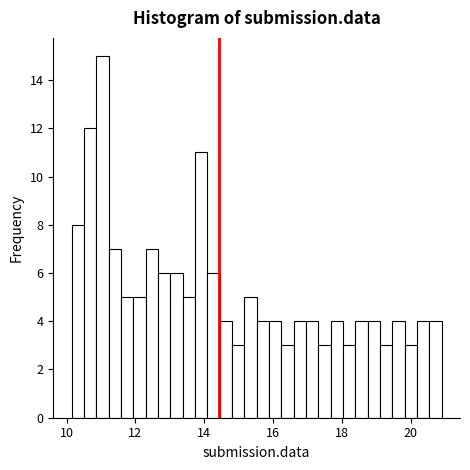

Around what value on the x-axis is the tallest bar? Give the approximate position of its centre, as read against the axis.

11.0